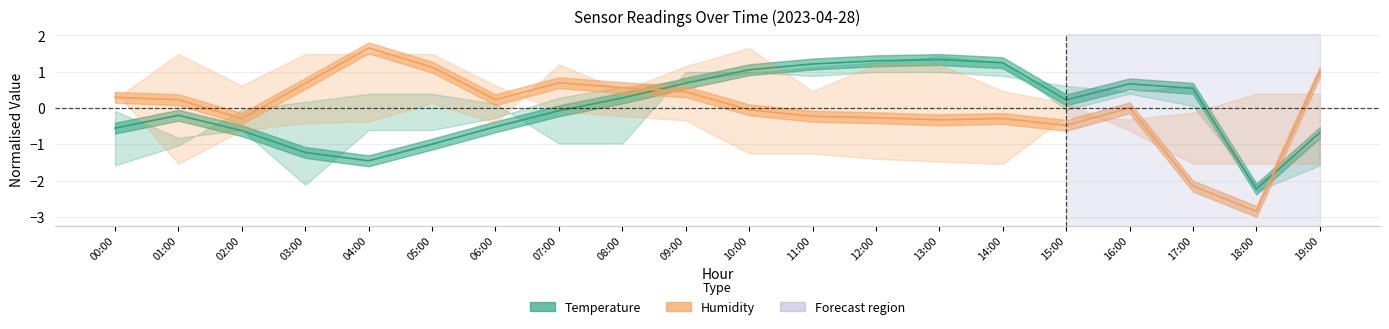

How many lines are shown in the chart?

2